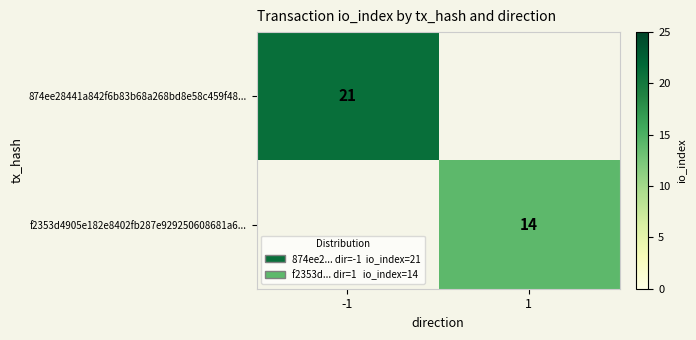

The f2353d4905e182e8402fb287e929250608681a6... series shows 14 at 1. True or false?

True